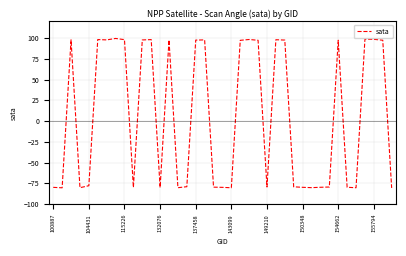

What is the difference between the maximum and minimum values?

180.0